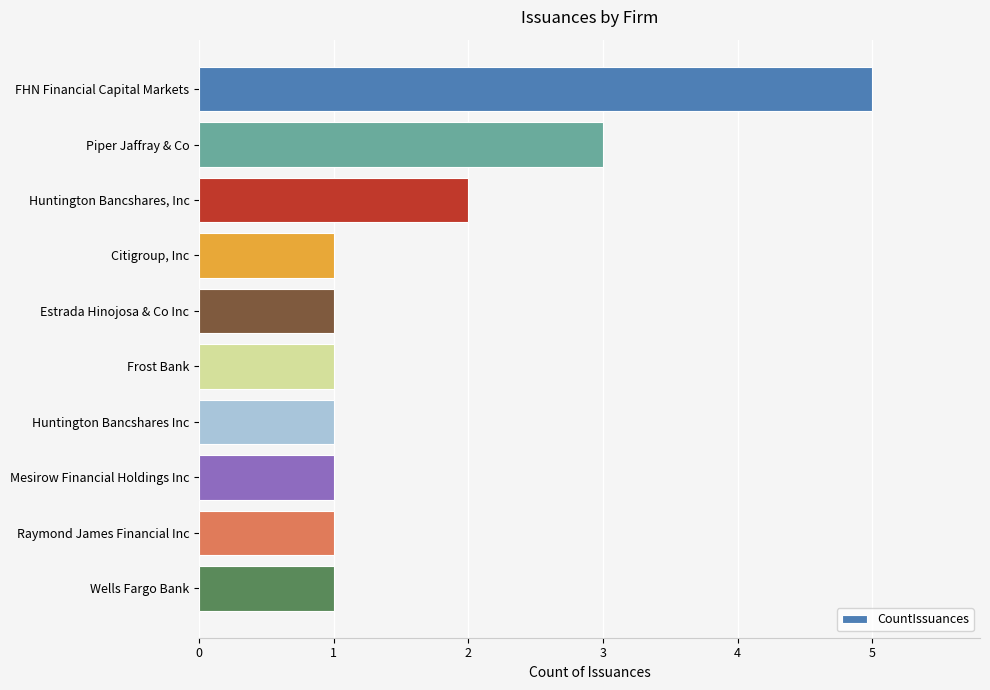

Does the chart contain any negative values?

No